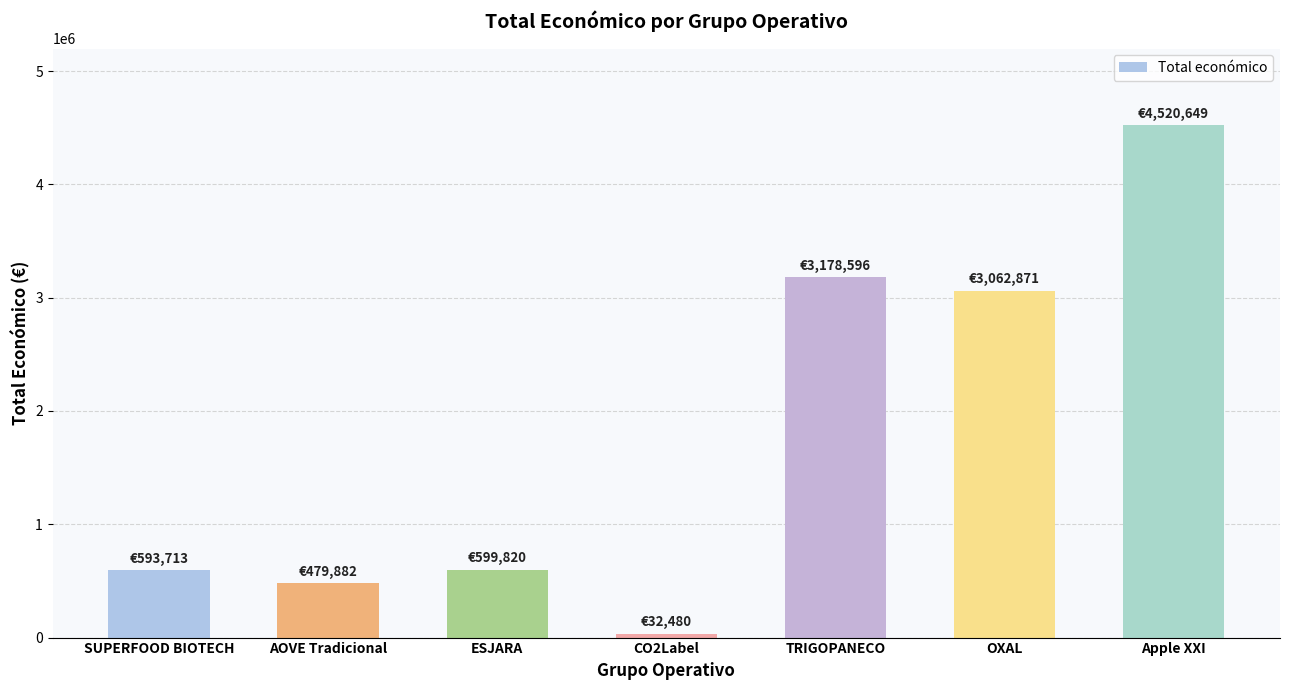

What is the difference between the second highest and second lowest values?

2698714